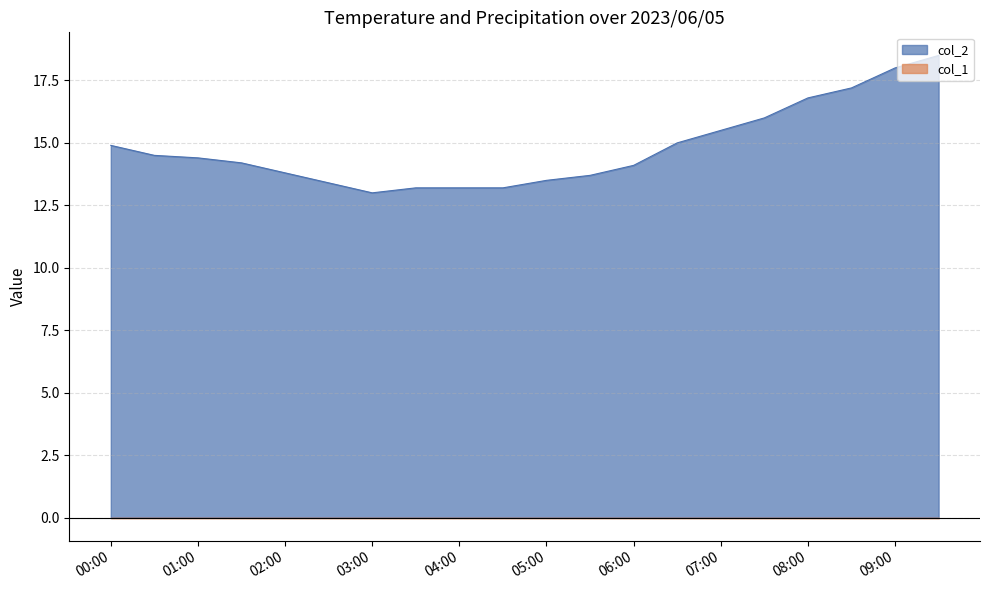

Which series has the largest range (max minus min)?

col_2